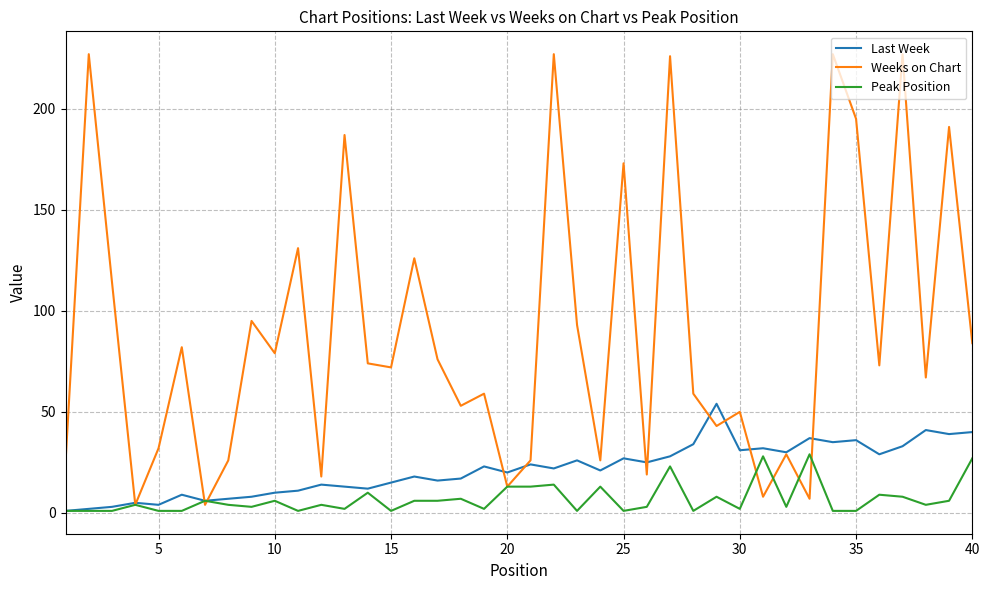

What is the greatest value displayed?

227